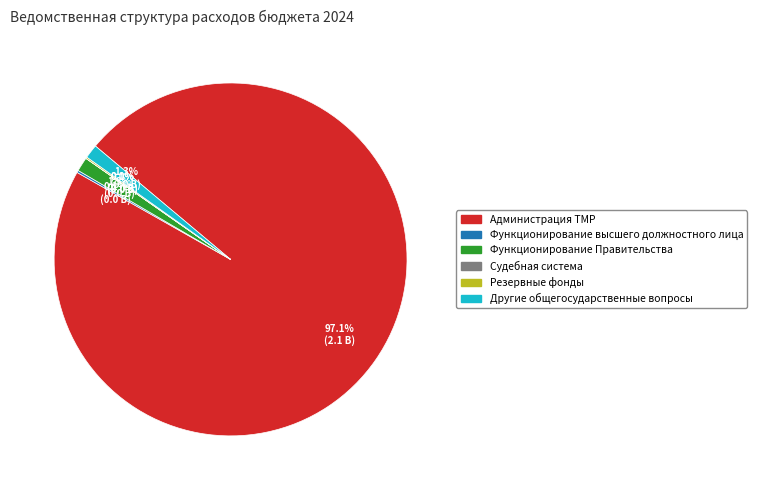

What is the largest slice in the pie chart?

Администрация ТМР